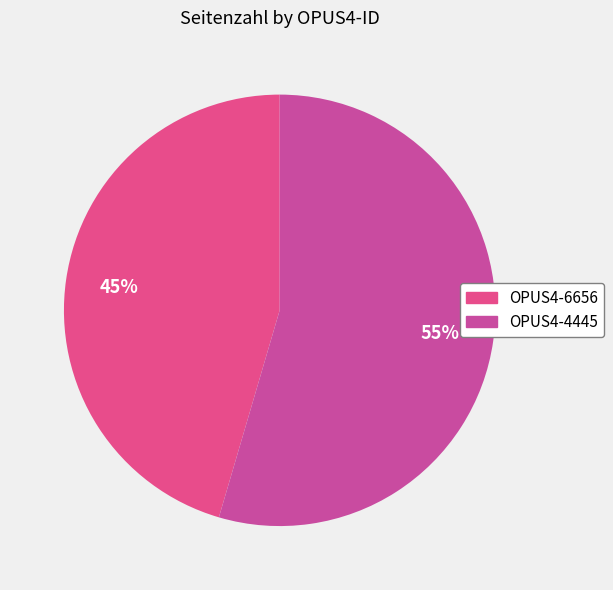

What percentage is the OPUS4-6656 slice, to the nearest percent?

45%